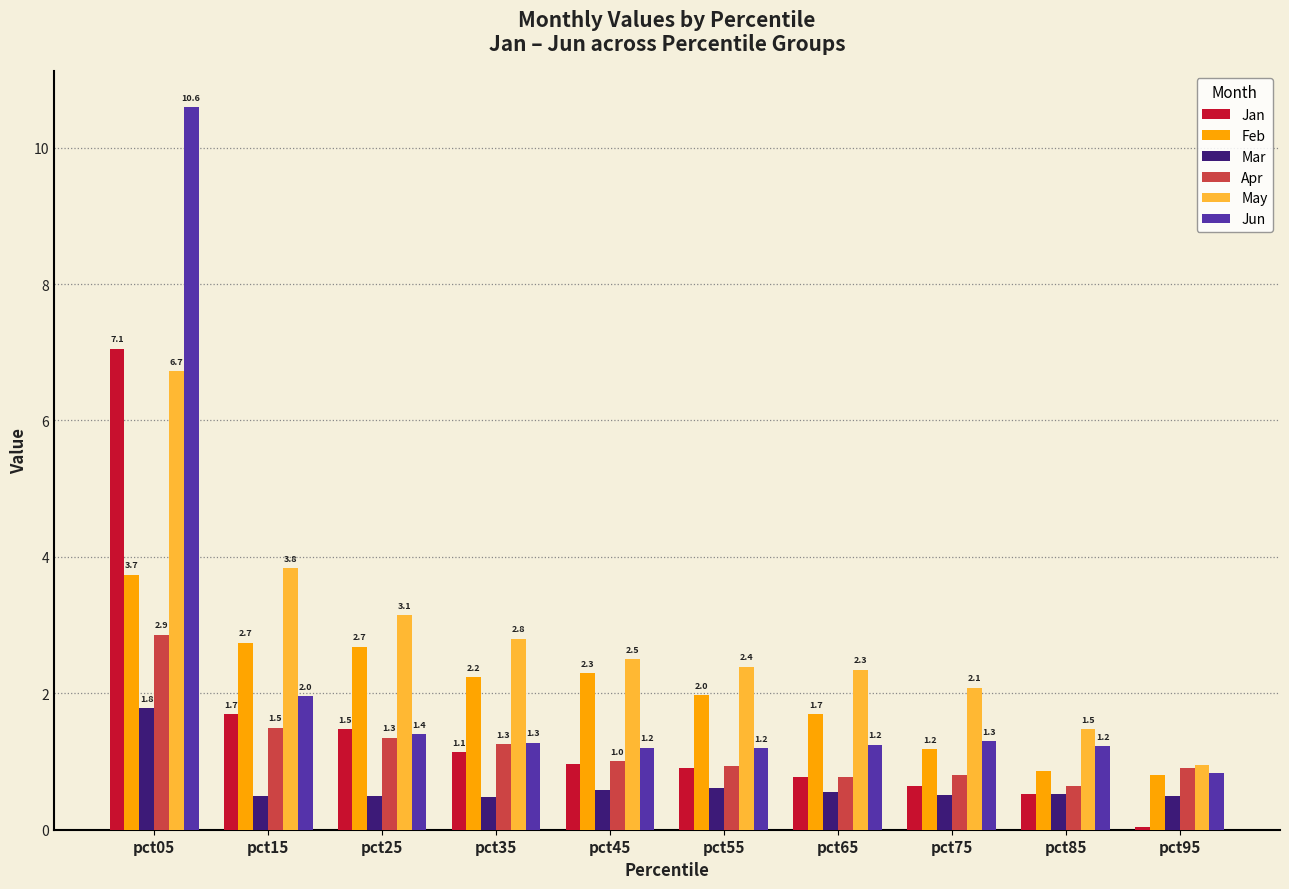

Which series changed the most between pct65 and pct75?

Feb